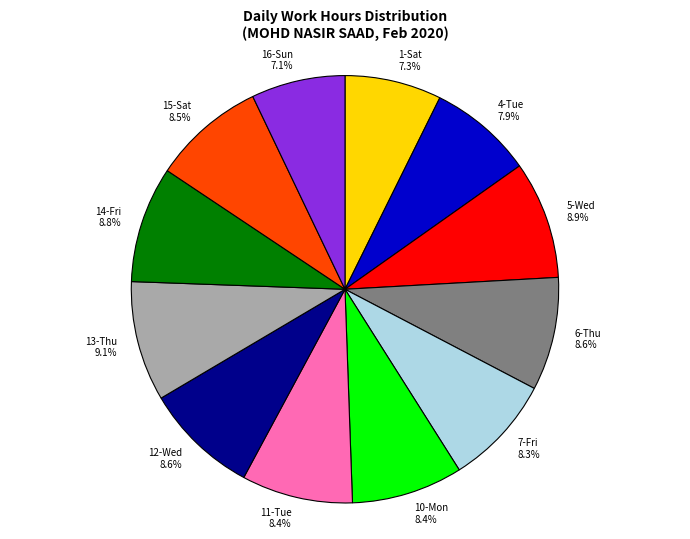

What percentage is the 13-Thu slice, to the nearest percent?

9%